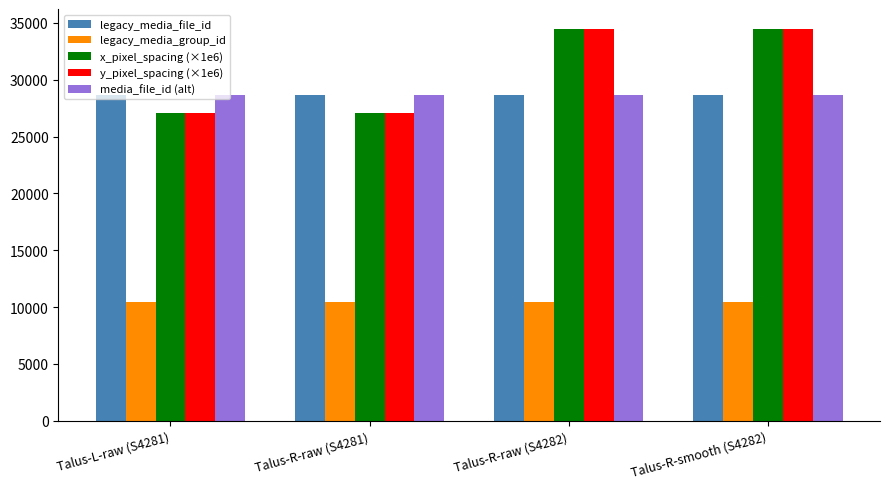

What is the total value across all series at Talus-R-raw (S4281)?

121870.5